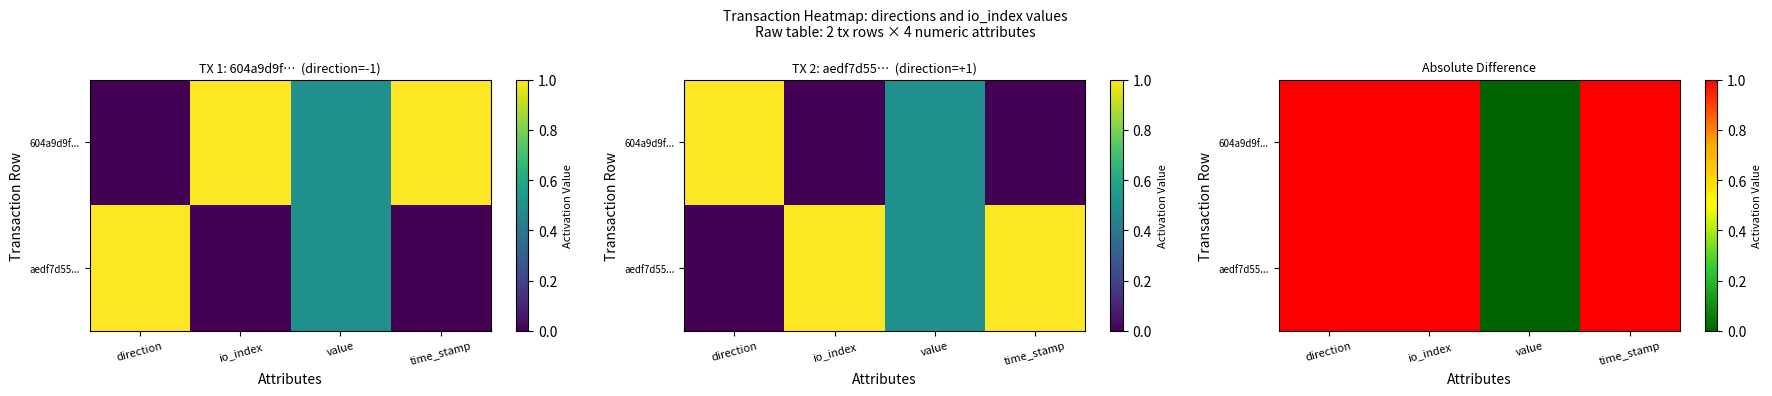

At how many categories does at least one series exceed 0?

3